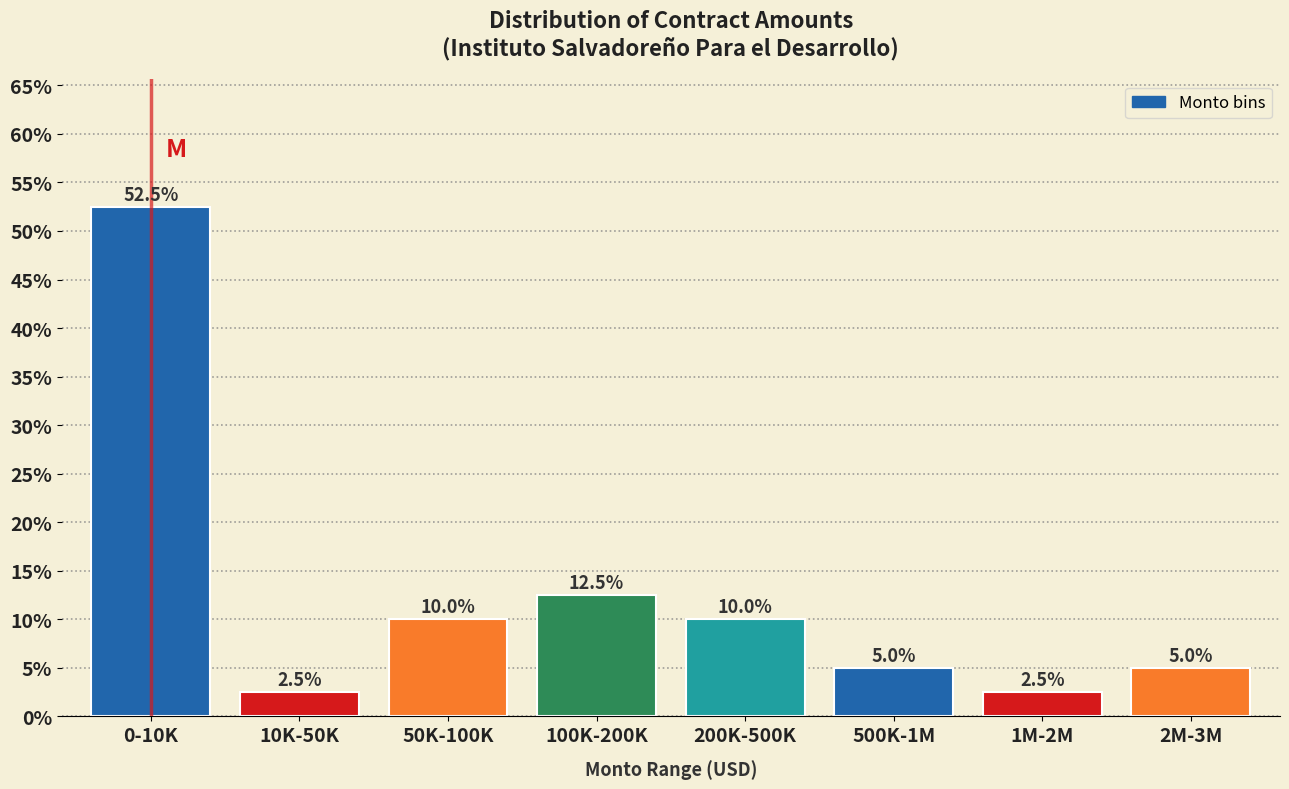

Reading left to right, transcribe all the data shown in this chart.

0-10K=52.5	10K-50K=2.5	50K-100K=10.0	100K-200K=12.5	200K-500K=10.0	500K-1M=5.0	1M-2M=2.5	2M-3M=5.0